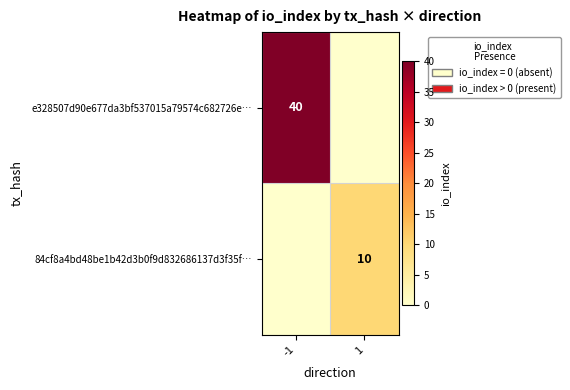

The value of 84cf8a4bd48be1b42d3b0f9d832686137d3f35f… at 1 is 10. True or false?

True